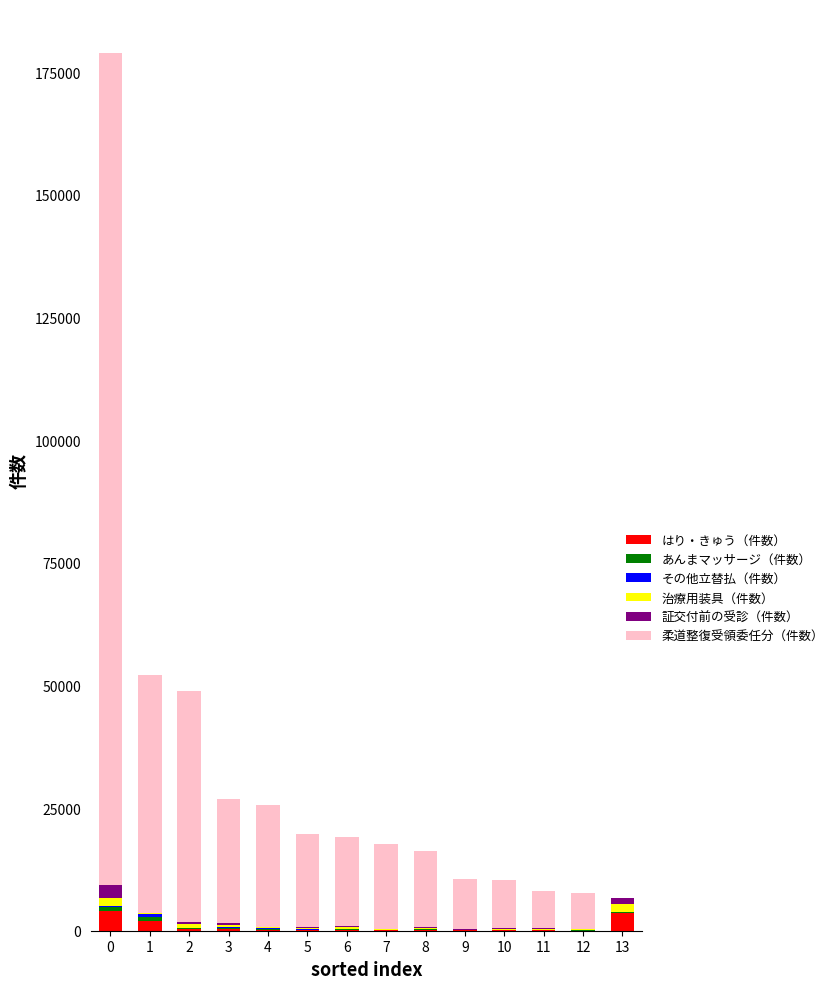

What is the sum of all はり・きゅう（件数） values?

11362